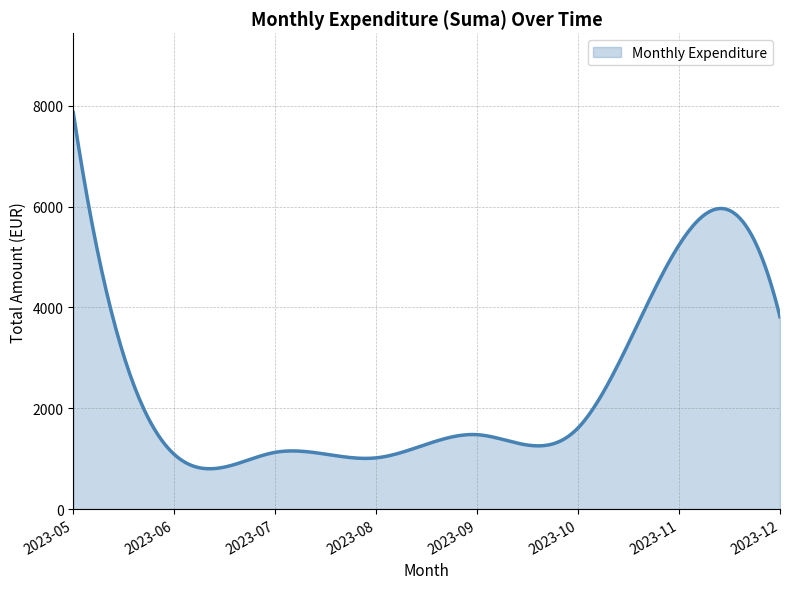

Count the number of data series in this chart.

1